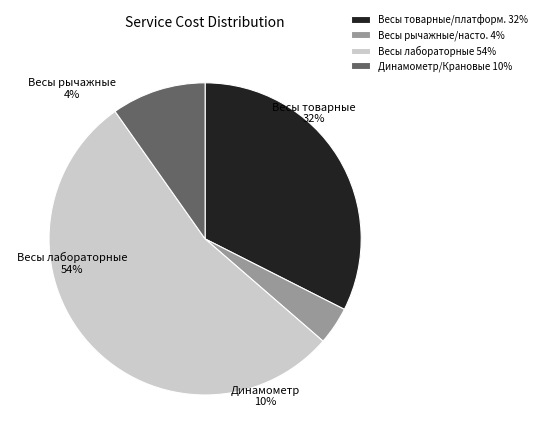

Does 31 represent more than half of the total?

No